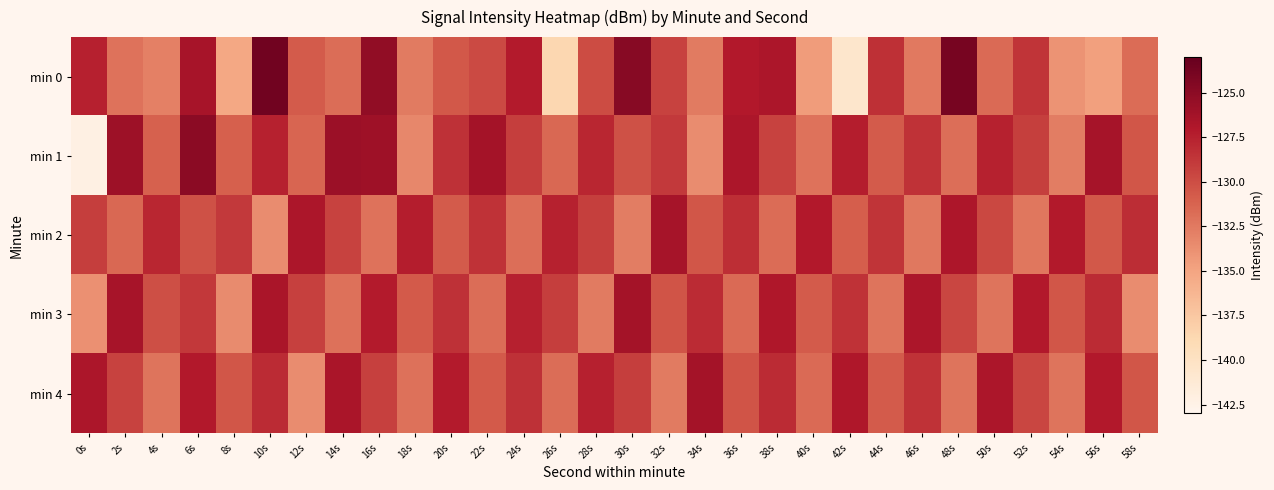

At how many categories does at least one series exceed -126?

7